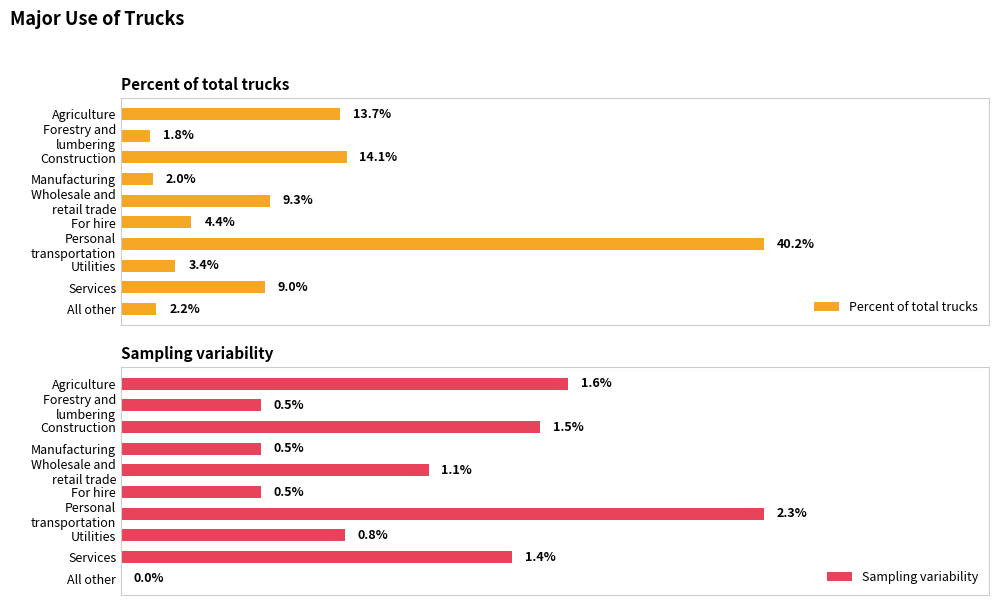

What is the sum of all Percent of total trucks values?

100.1